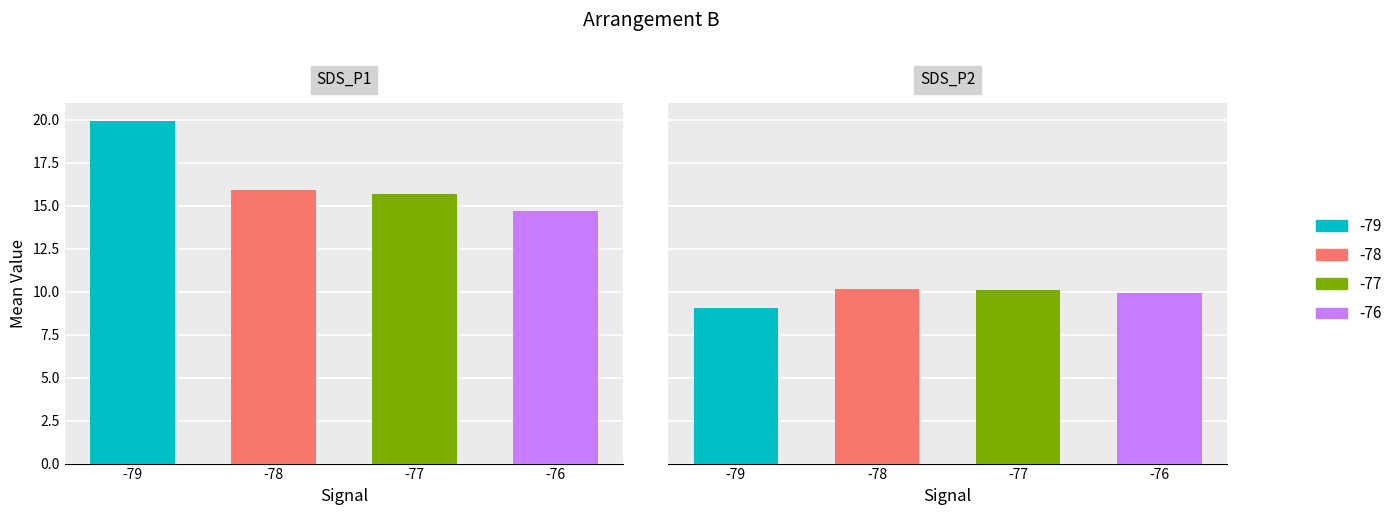

Which has a higher value, 9 or 12?

12